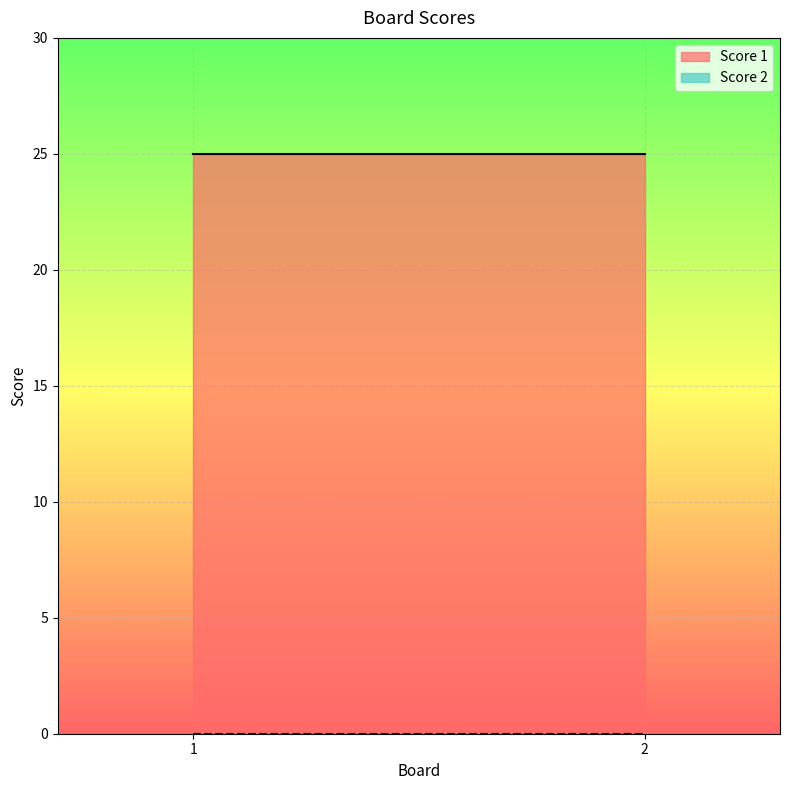

Which category has the highest value in the Score 1 series?

1